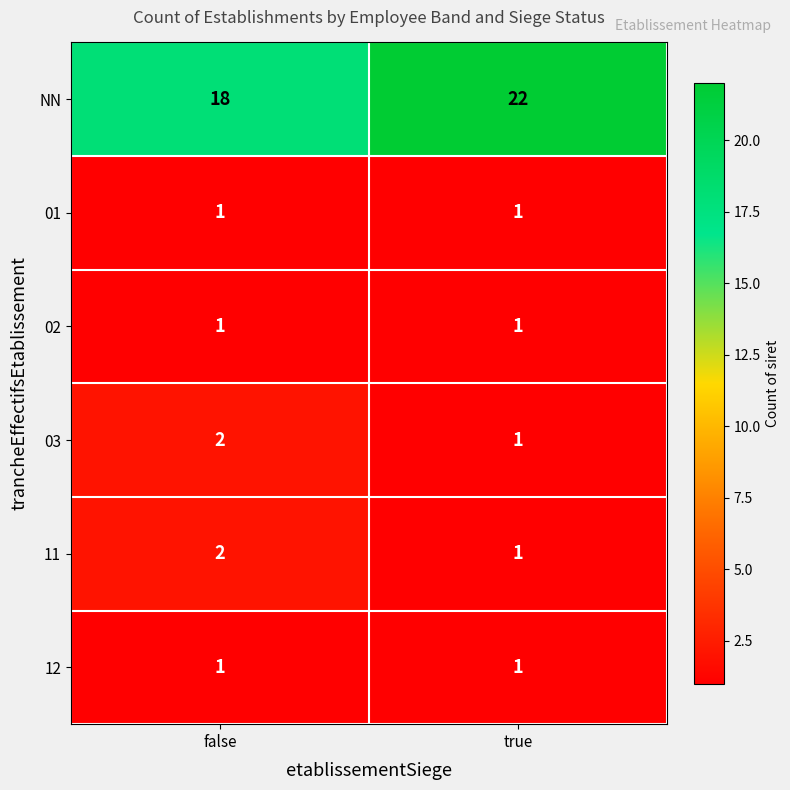

What is the spread (max minus min) of values at false?

17